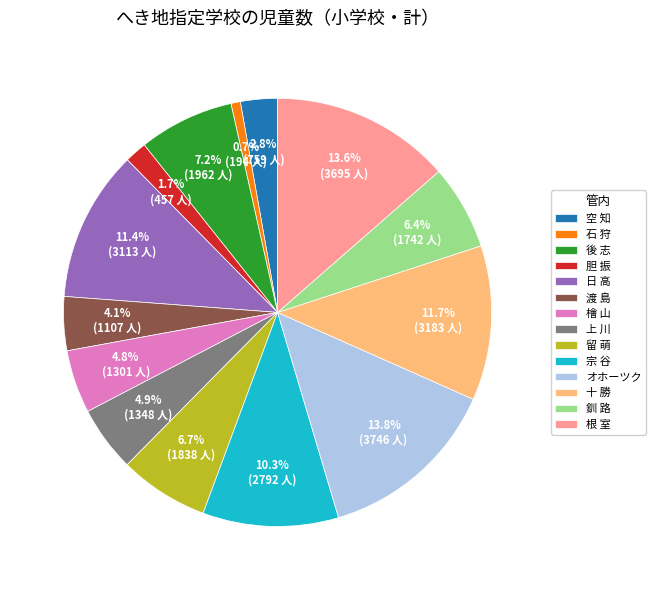

The 空 知 slice represents 3% of the pie. True or false?

True